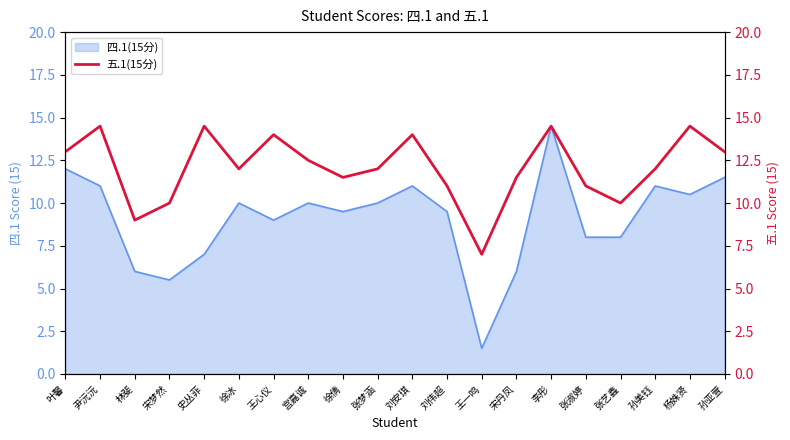

Which category has the highest value across all series?

尹沅沅